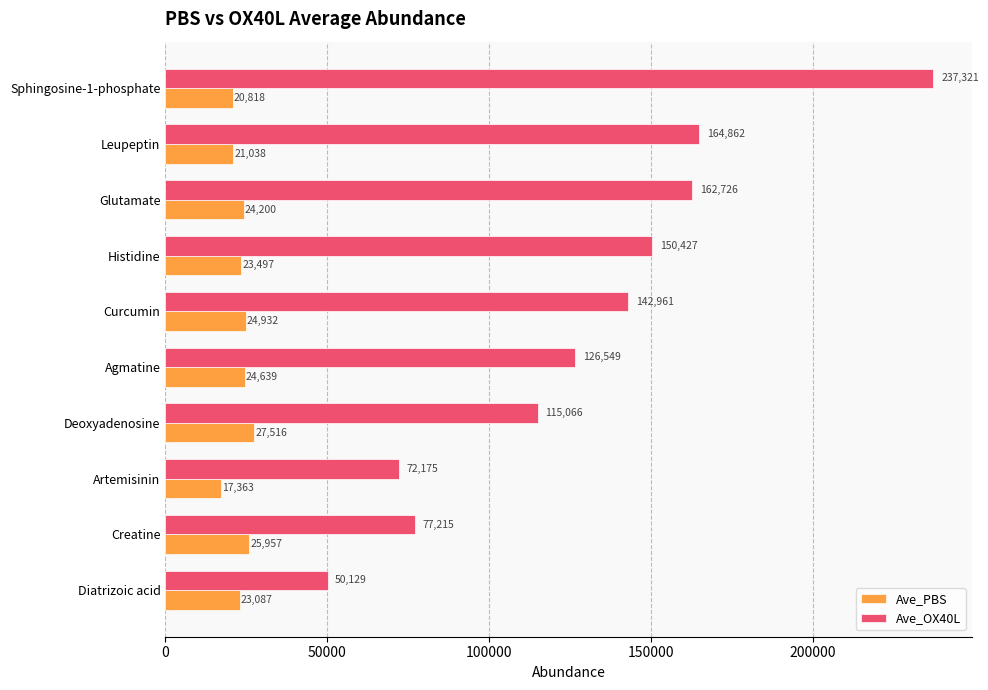

Where is Ave_PBS nearest to the value 22439?

Diatrizoic acid